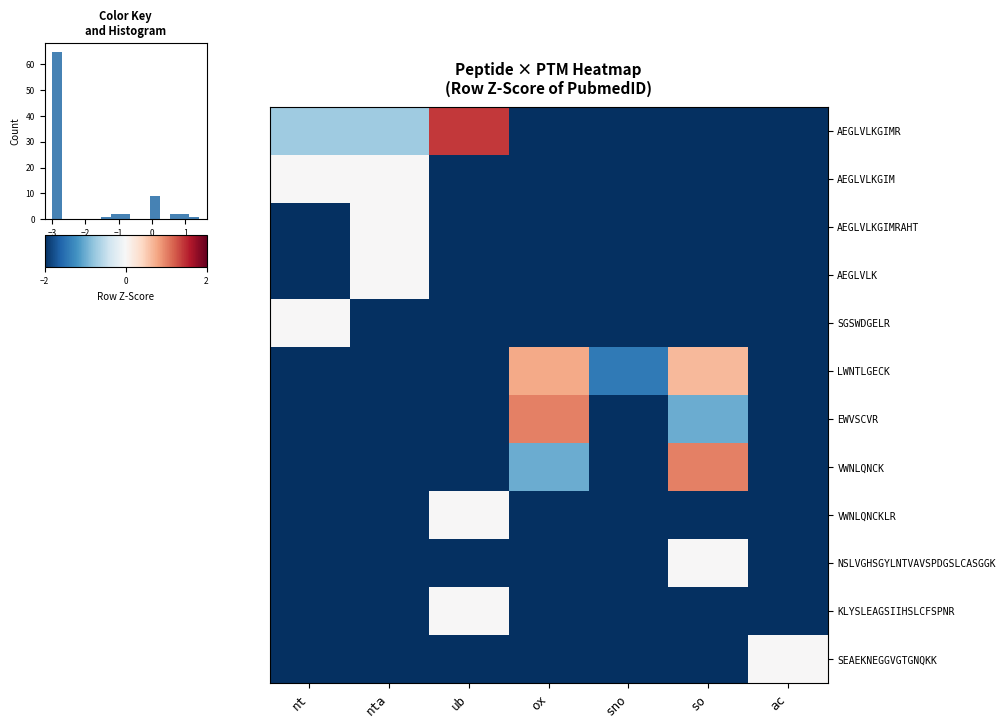

The VWNLQNCKLR series shows -0.8 at nta. True or false?

False